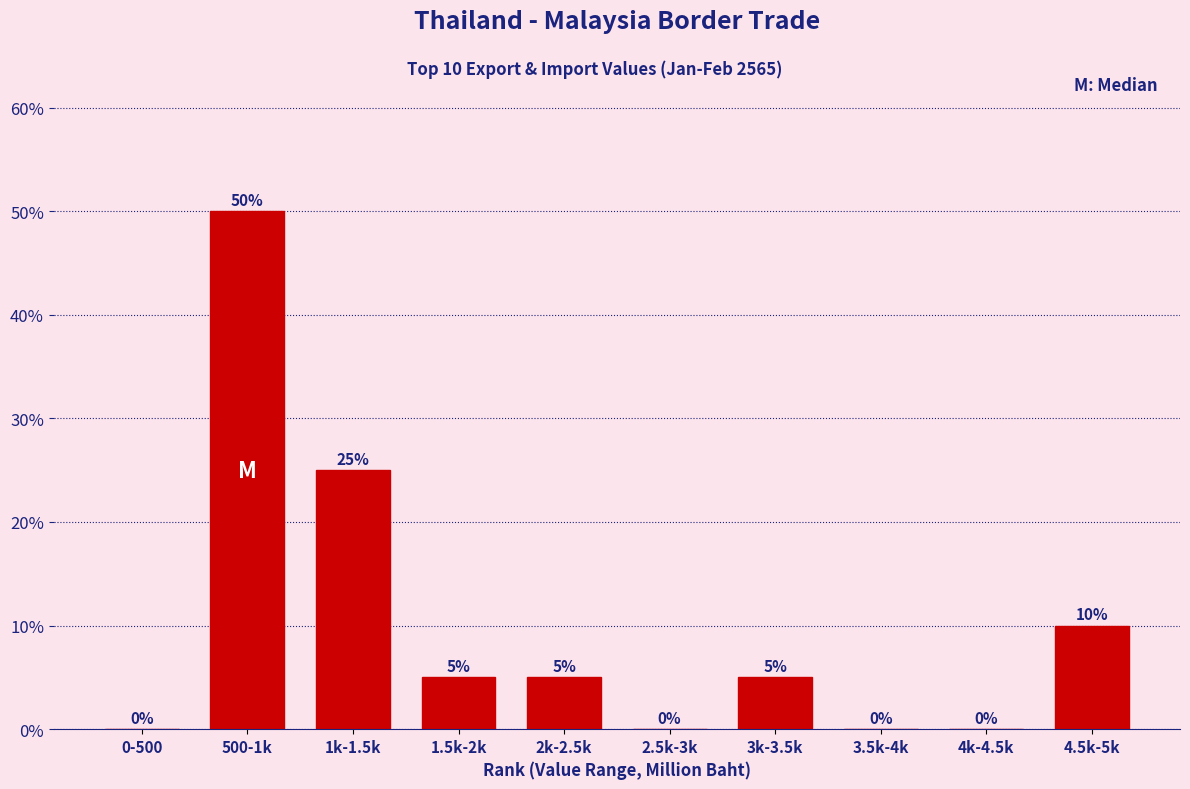

Reading left to right, what are all the values shown in this chart?

0-500=0	500-1k=50	1k-1.5k=25	1.5k-2k=5	2k-2.5k=5	2.5k-3k=0	3k-3.5k=5	3.5k-4k=0	4k-4.5k=0	4.5k-5k=10